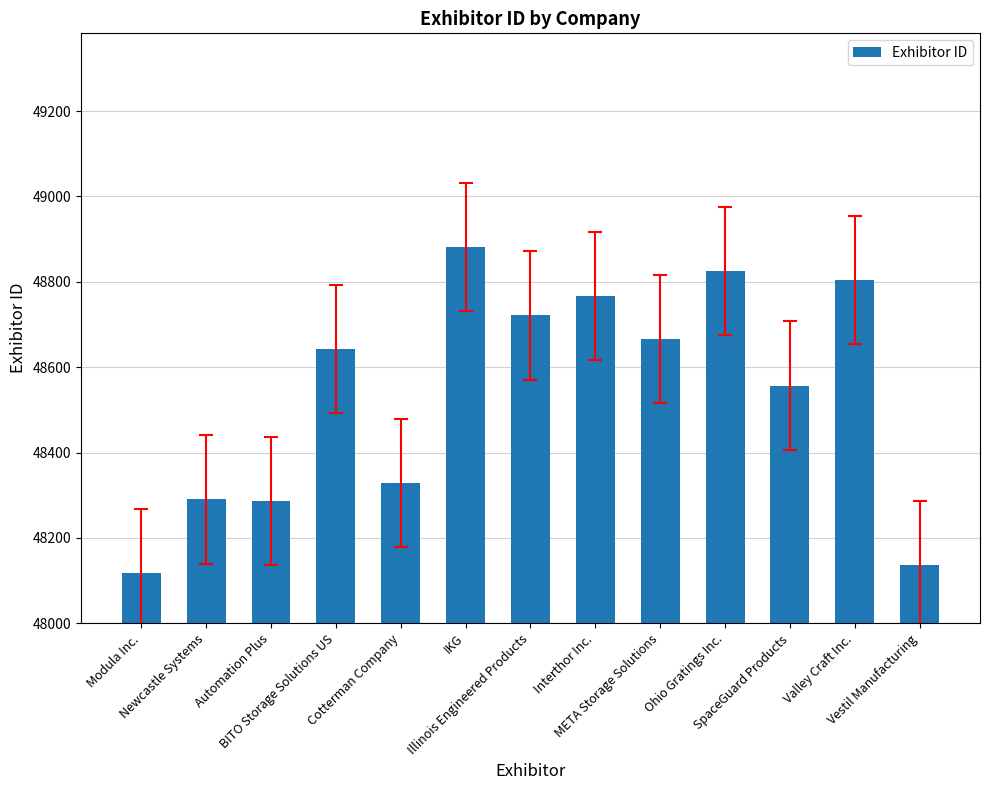

Where is the data nearest to the value 48499?

SpaceGuard Products